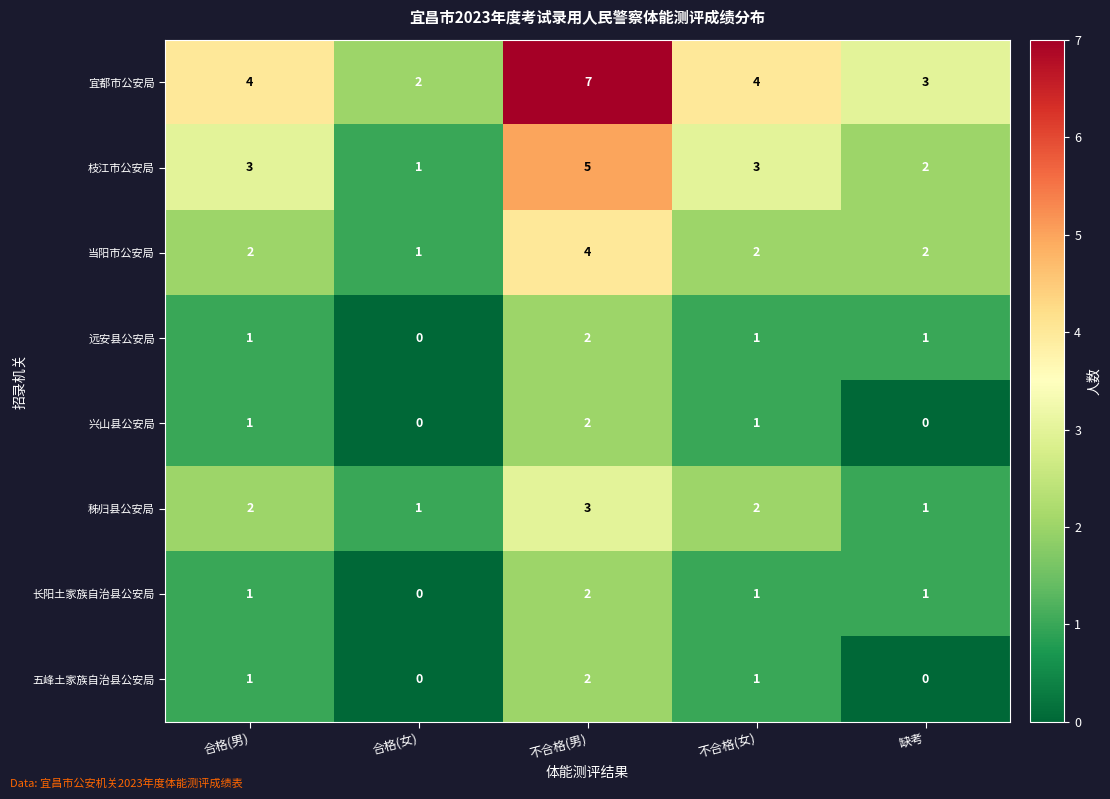

What is the average value of the 枝江市公安局 series?

3